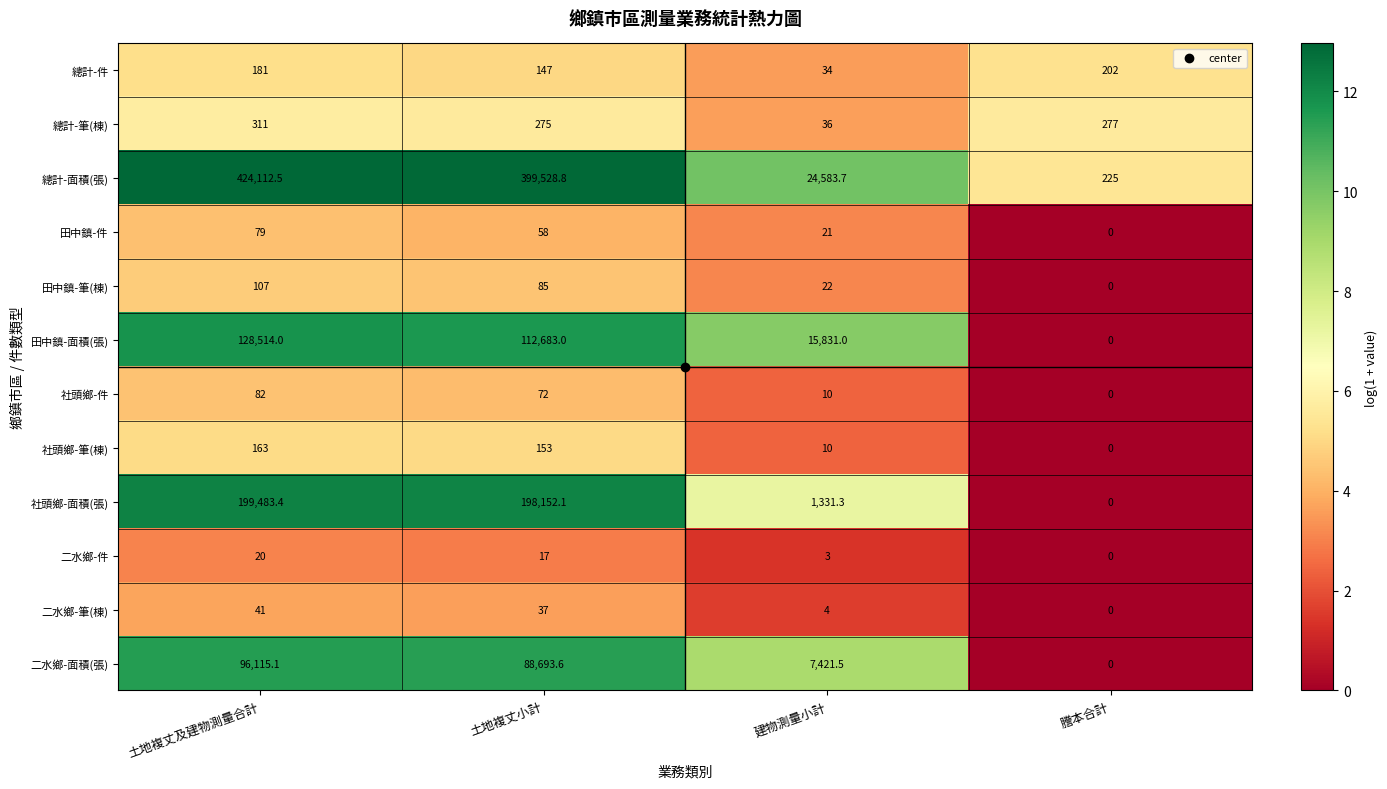

What is the average value of the 二水鄉-筆(棟) series?

20.5